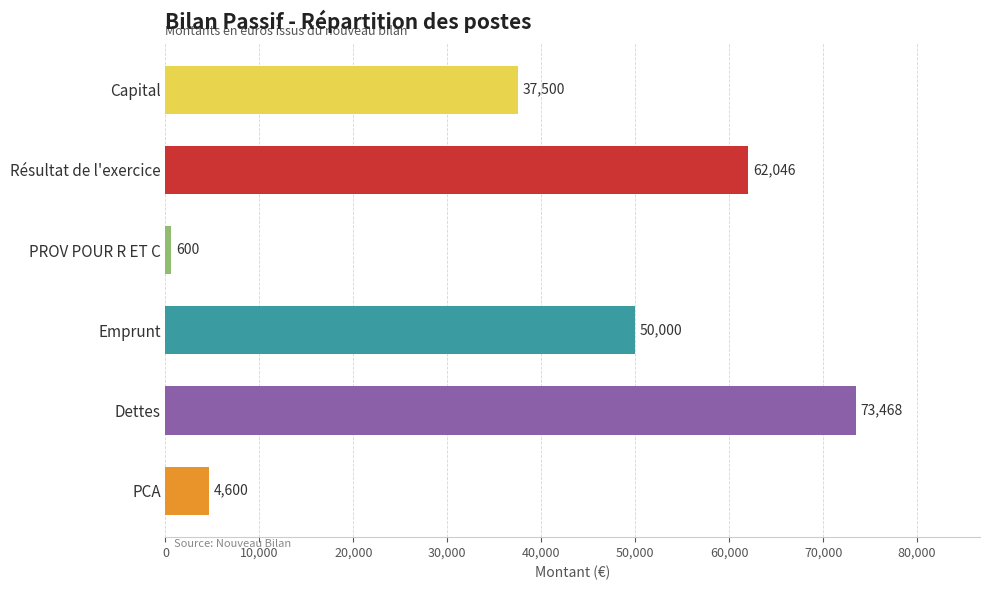

Which category has the highest value across all series?

Dettes